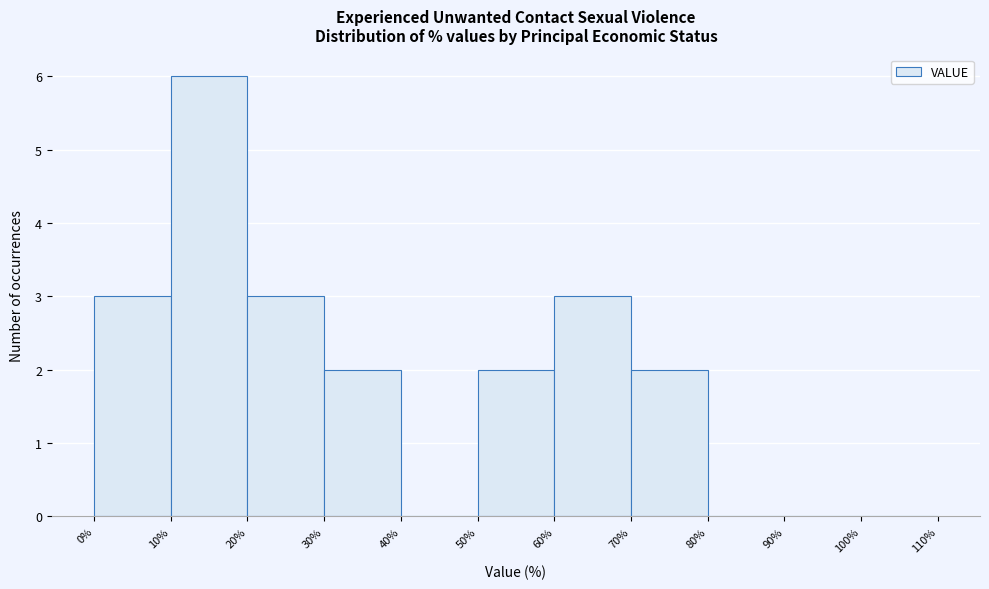

Reading left to right, list every bar in this chart as the range it spans on the x-axis followed by its height. The values are not printed on the chart, so give them approximately, as read against the axis.

0% to 10%: 3
10% to 20%: 6
20% to 30%: 3
30% to 40%: 2
40% to 50%: 0
50% to 60%: 2
60% to 70%: 3
70% to 80%: 2
80% to 90%: 0
90% to 100%: 0
100% to 110%: 0